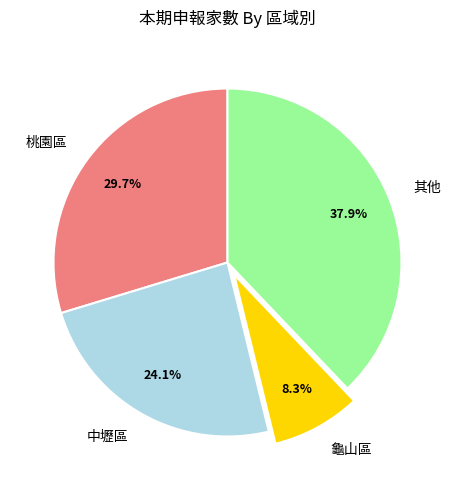

Count the number of slices in the pie.

4